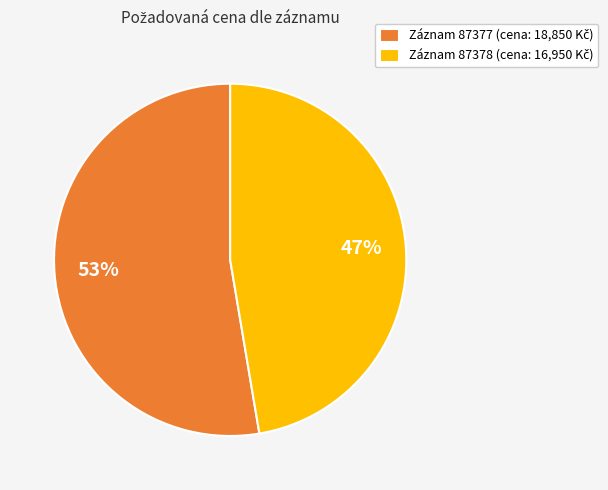

Is there any slice that represents more than half of the pie?

Yes